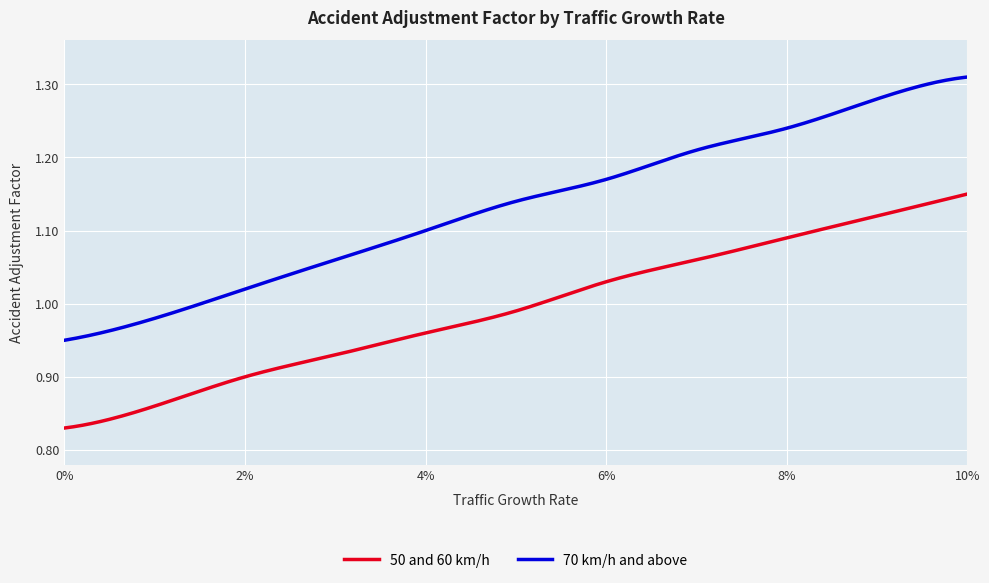

What is the sum of all 70 km/h and above values?

339.9